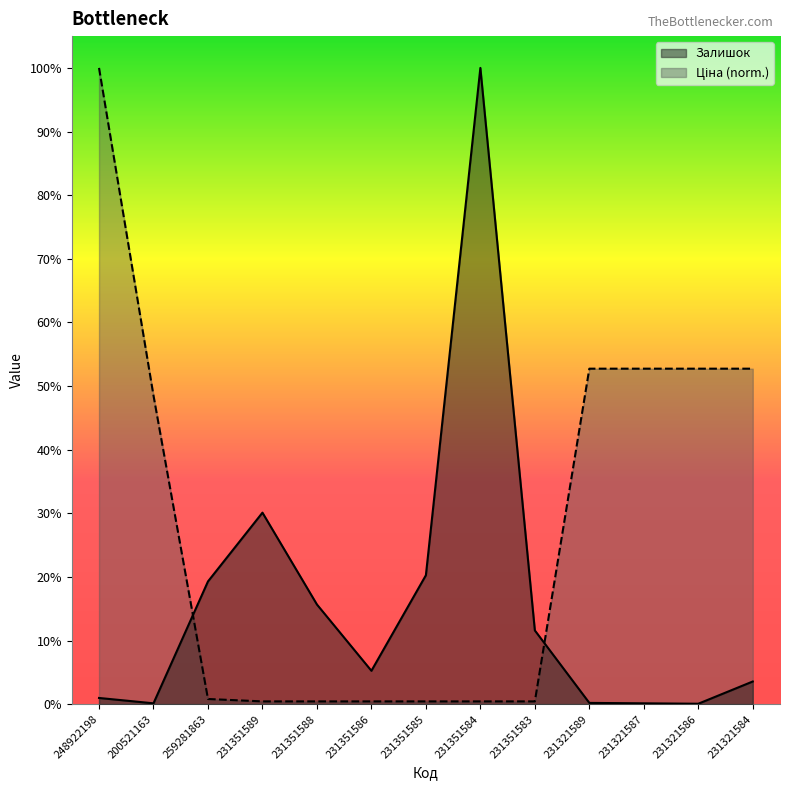

List the labels in order of Залишок value, largest first.

231351584, 231351589, 231351585, 259281863, 231351588, 231351583, 231351586, 231321584, 248922198, 231321589, 200521163, 231321587, 231321586